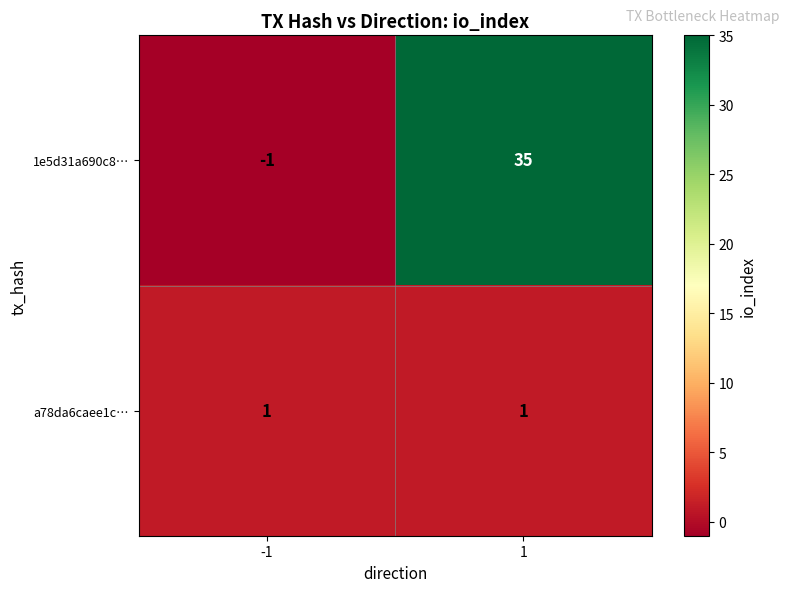

Which series has the largest total across all categories?

1e5d31a690c8…